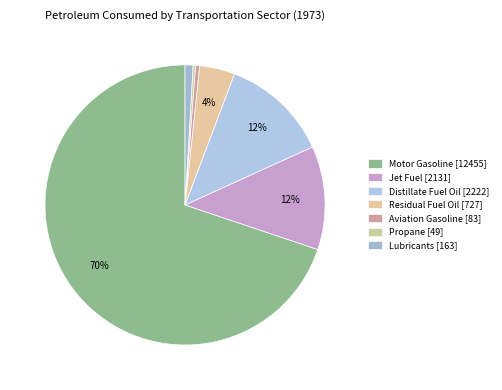

How many slices are in this pie chart?

7